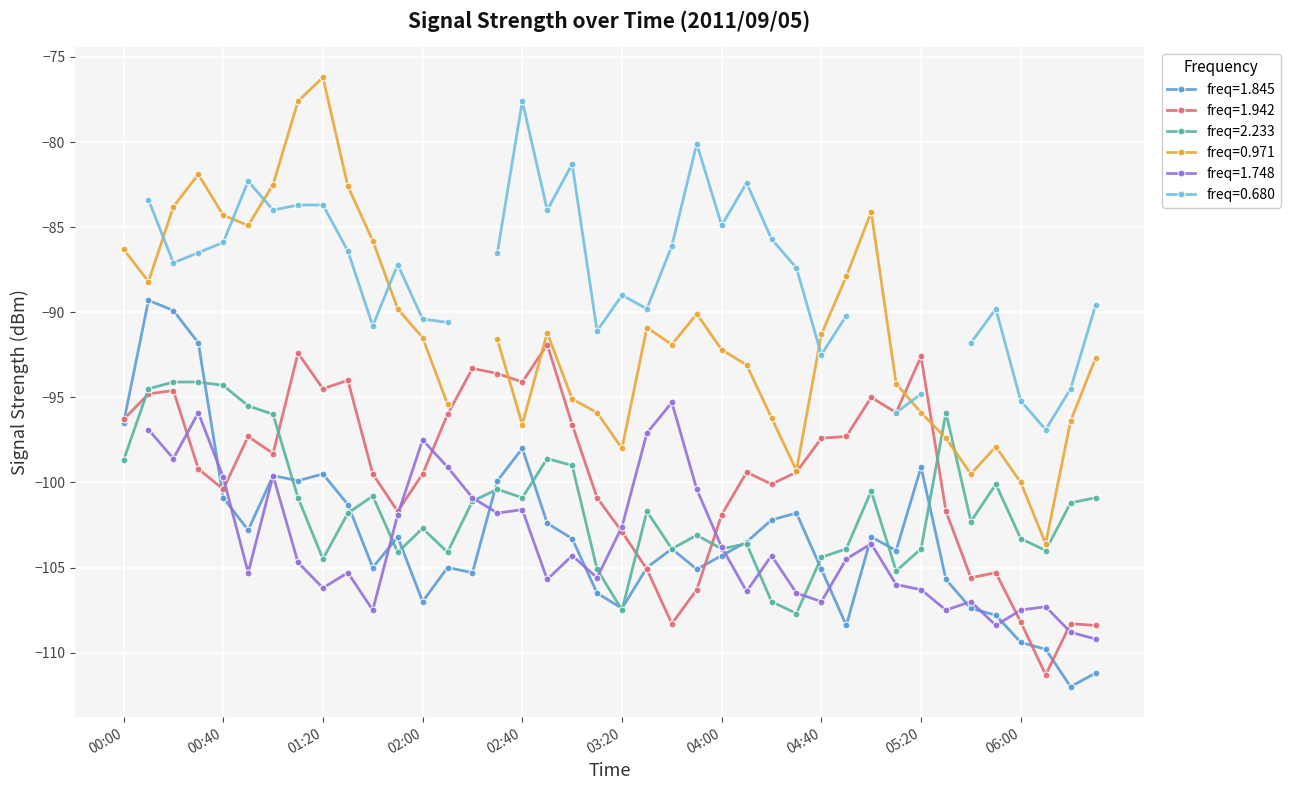

What is the lowest value of the 1.942 series?

-111.3